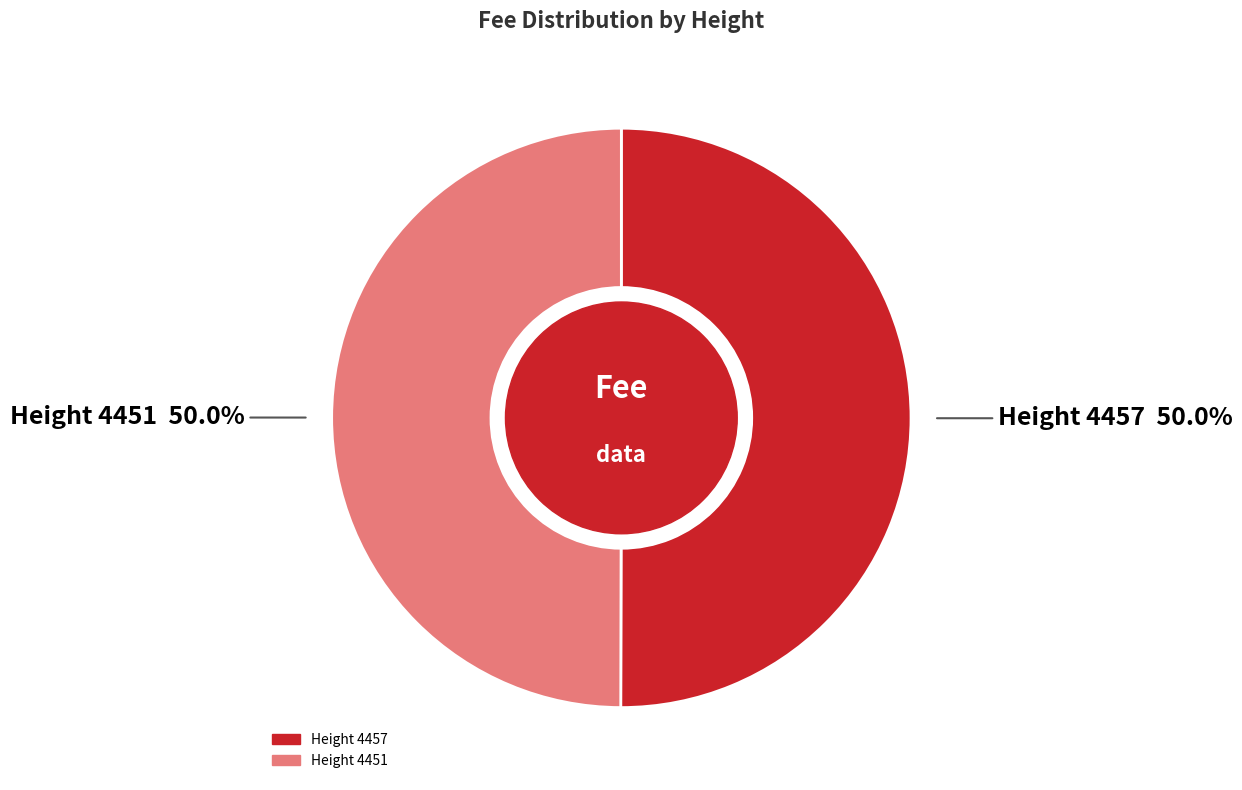

How many slices are in this pie chart?

2